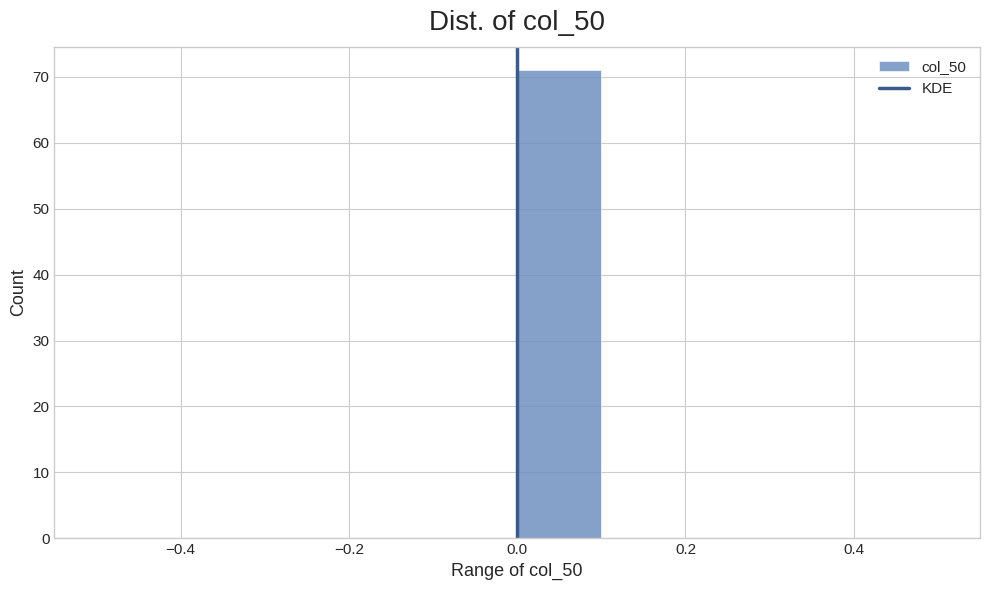

Over which range of the x-axis is the bar tallest?

0.0 to 0.1